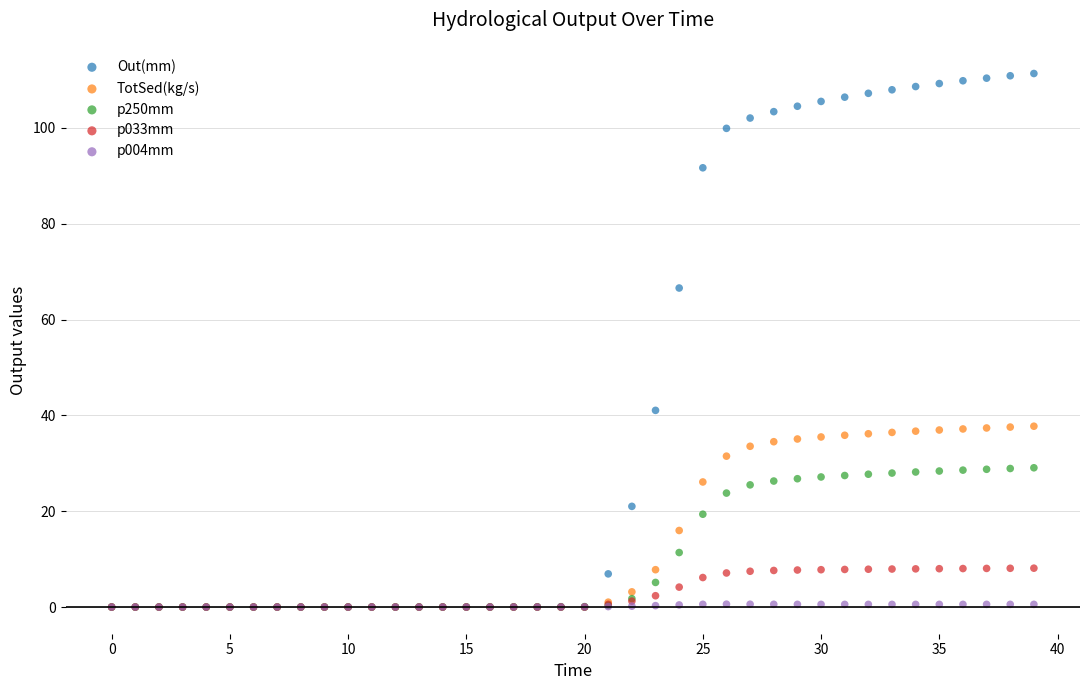

Which series has the largest Y range (max minus min)?

Out(mm)